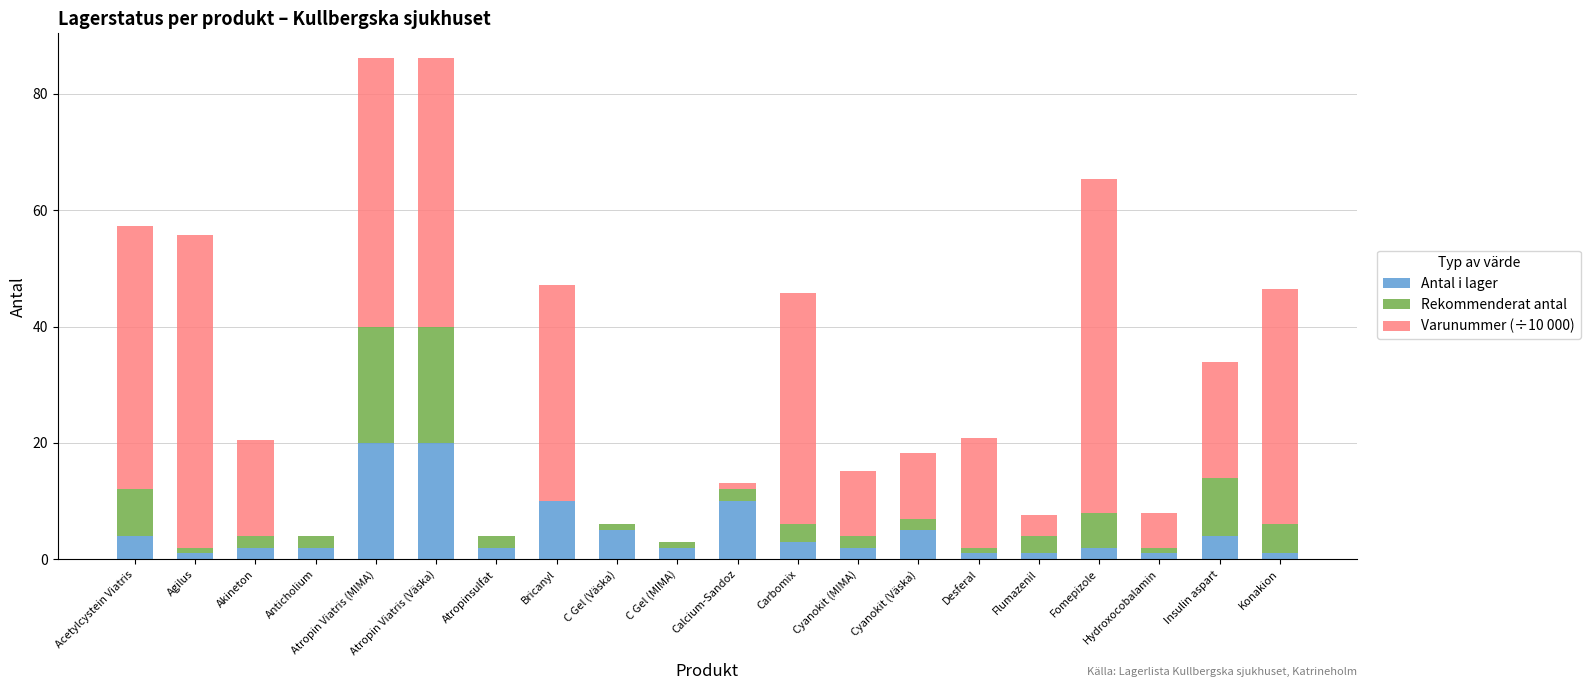

What is the total value across all series at Cyanokit (MIMA)?

15.2